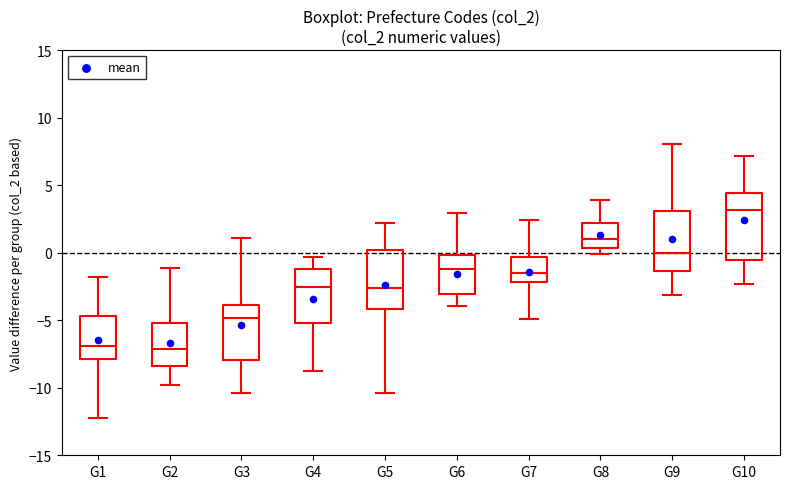

Reading left to right, read every box against the y-axis: the position of its median line, the range the box covers, and the ends of its whiskers. The values are not printed on the chart, so give them approximately, as read against the axis.

G1: median -7.0, box -8.0 to -4.5, whiskers -12.0 to -2.0
G2: median -7.0, box -8.5 to -5.0, whiskers -10.0 to -1.0
G3: median -5.0, box -8.0 to -4.0, whiskers -10.5 to 1.0
G4: median -2.5, box -5.0 to -1.0, whiskers -9.0 to -0.5
G5: median -2.5, box -4.0 to 0.0, whiskers -10.5 to 2.0
G6: median -1.0, box -3.0 to 0.0, whiskers -4.0 to 3.0
G7: median -1.5, box -2.0 to -0.5, whiskers -5.0 to 2.5
G8: median 1.0, box 0.5 to 2.0, whiskers 0.0 to 4.0
G9: median 0.0, box -1.5 to 3.0, whiskers -3.0 to 8.0
G10: median 3.0, box -0.5 to 4.5, whiskers -2.5 to 7.0